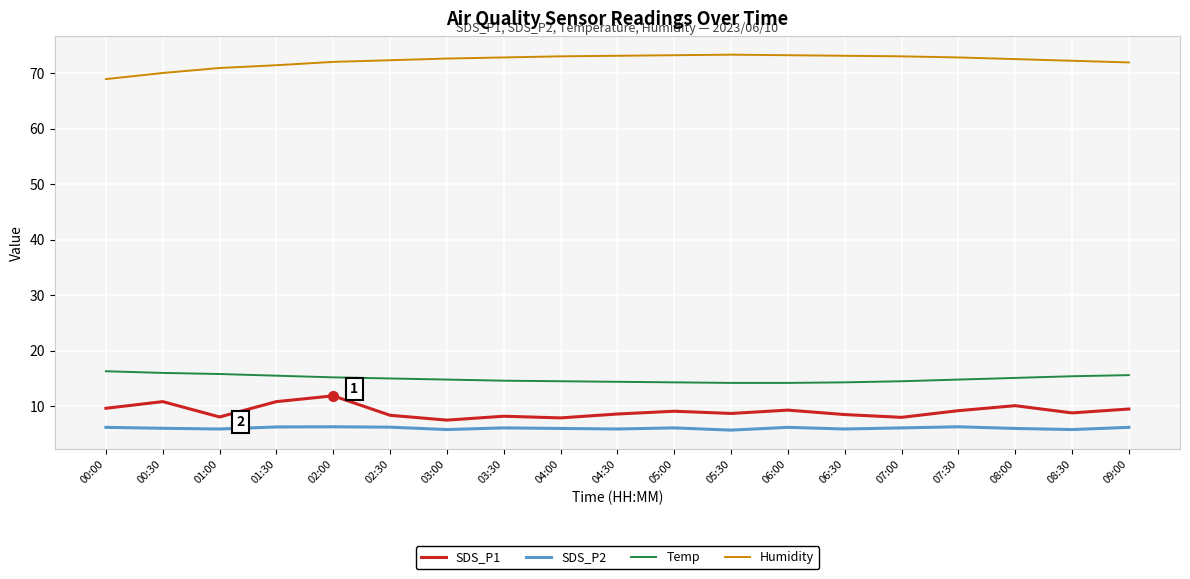

What is the highest value of the Temp series?

16.3